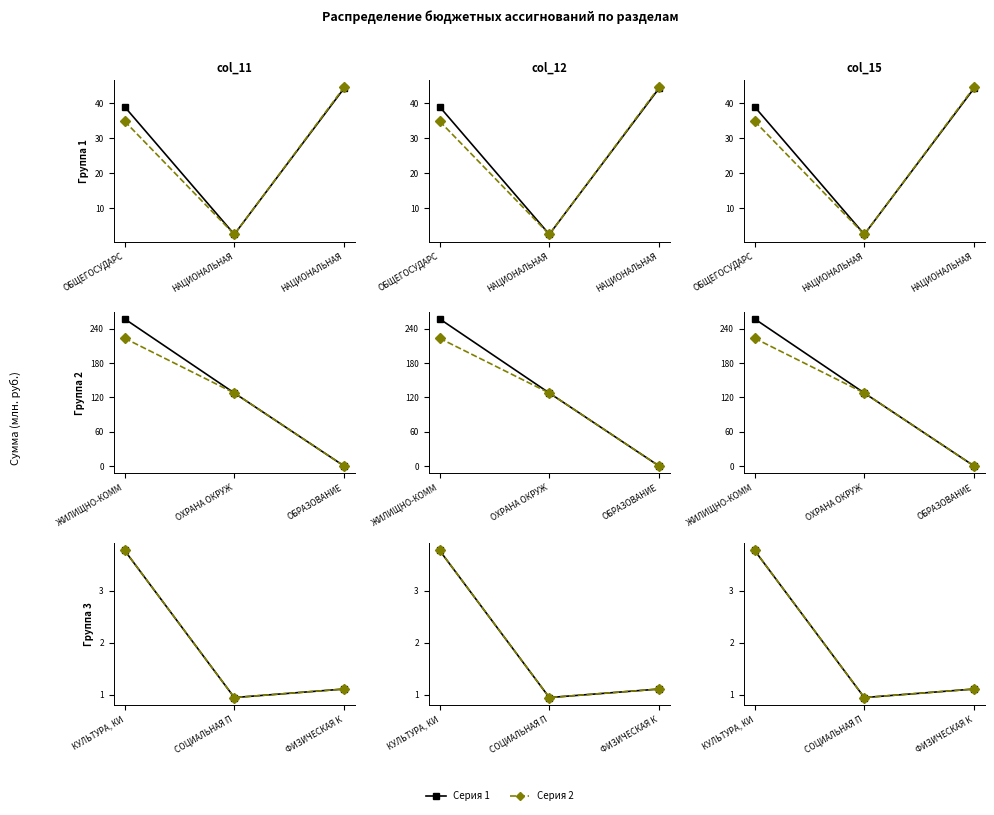

Is it true that Серия 1 equals 1.5 at КУЛЬТУРА, КИ?

False